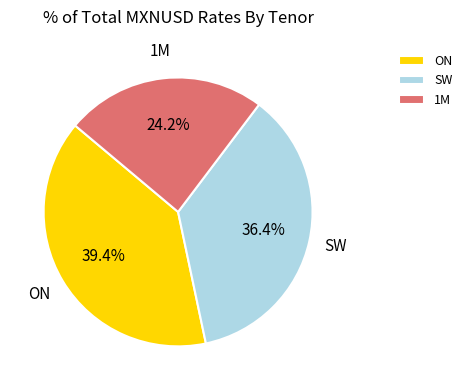

Is 1M the majority of the pie?

No